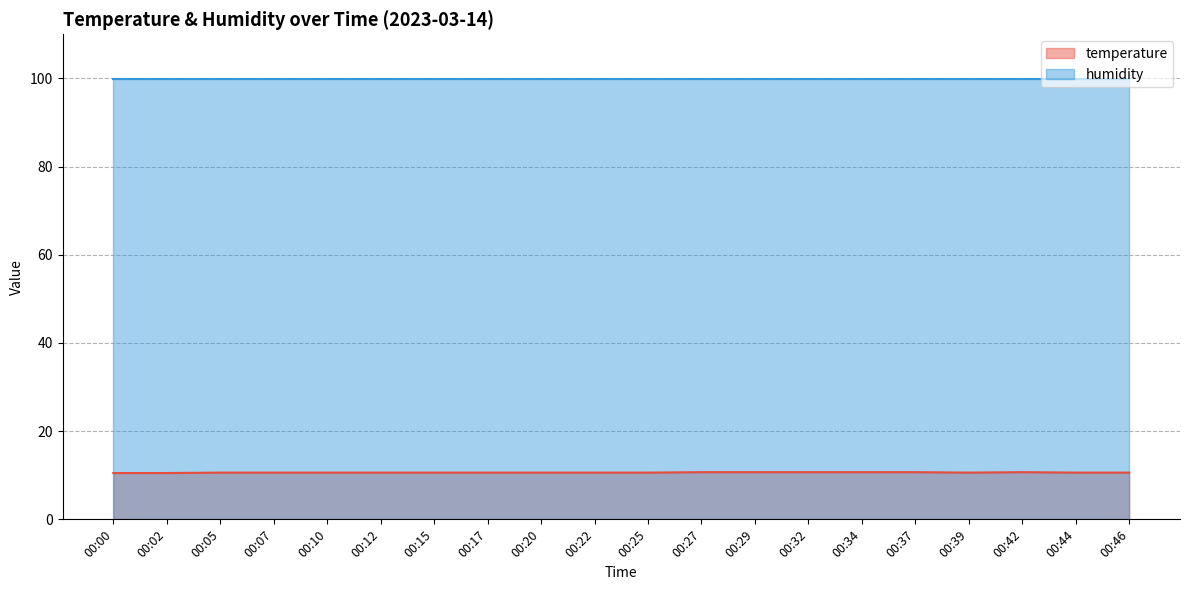

Approximately how many times larger is the value at 00:20 compared to 00:12?

1.0